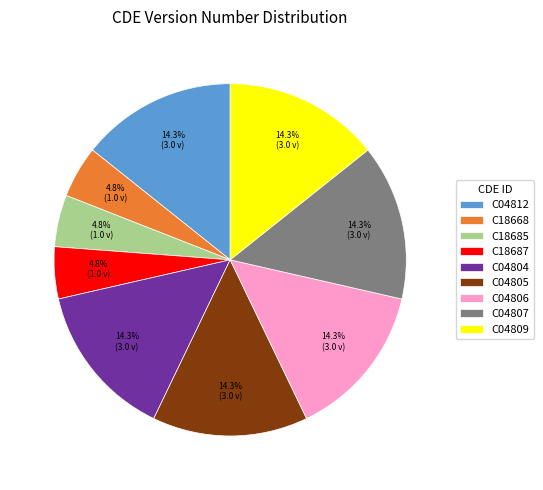

To the nearest percent, what percentage of the pie is C18668?

5%